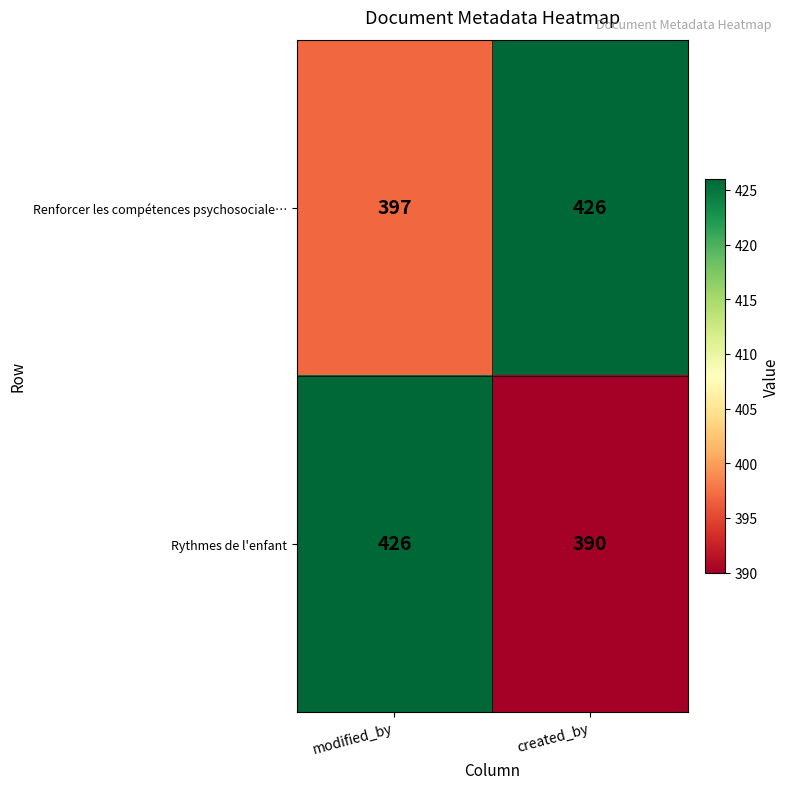

List the series in order of their overall mean, lowest first.

Rythmes de l'enfant, Renforcer les compétences psychosociale…